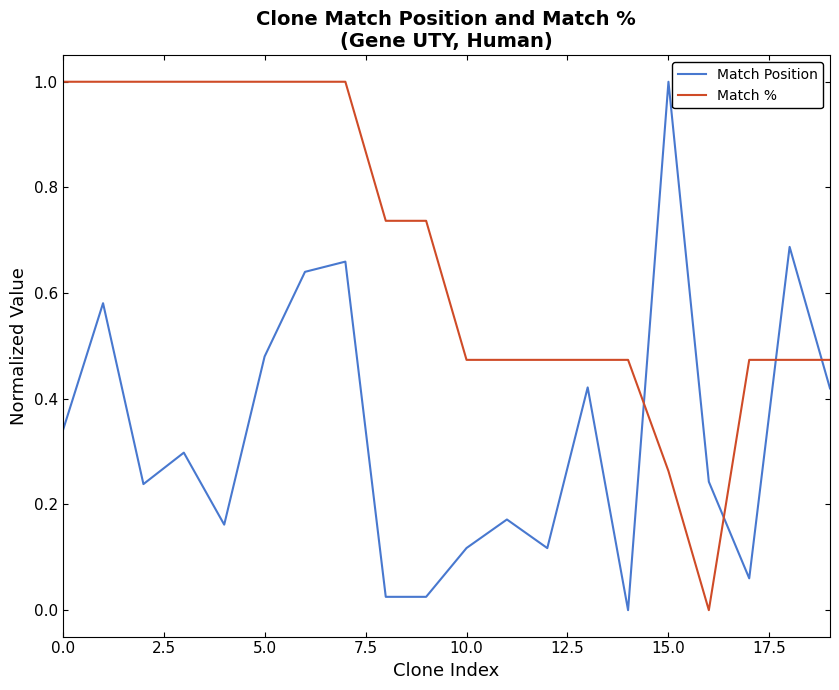

What is the difference between the maximum and minimum values in the Match % series?

1.0